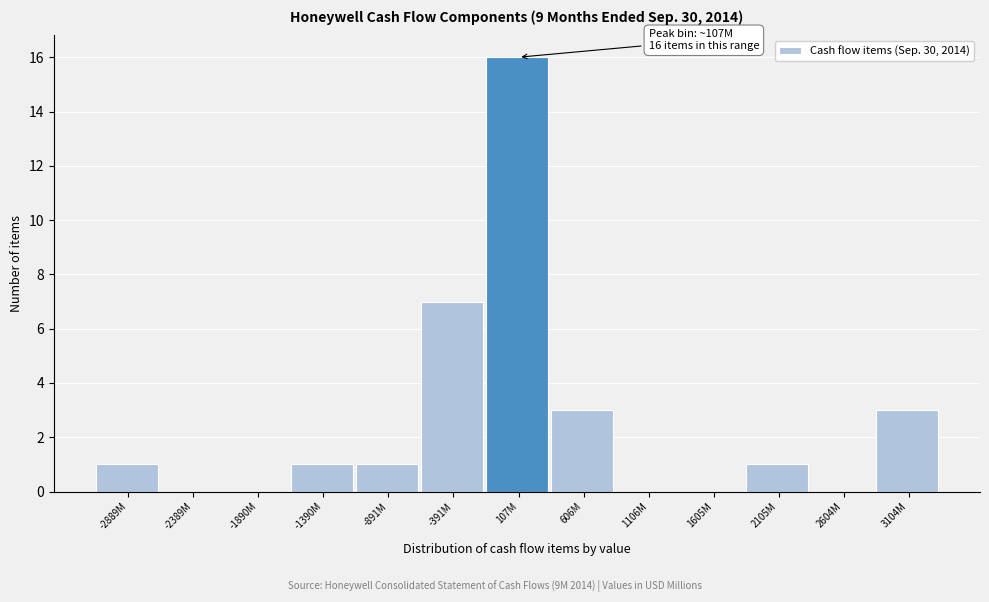

Reading left to right, what are all the values shown in this chart?

-2889M=1	-2389M=0	-1890M=0	-1390M=1	-891M=1	-391M=7	107M=16	606M=3	1106M=0	1605M=0	2105M=1	2604M=0	3104M=3